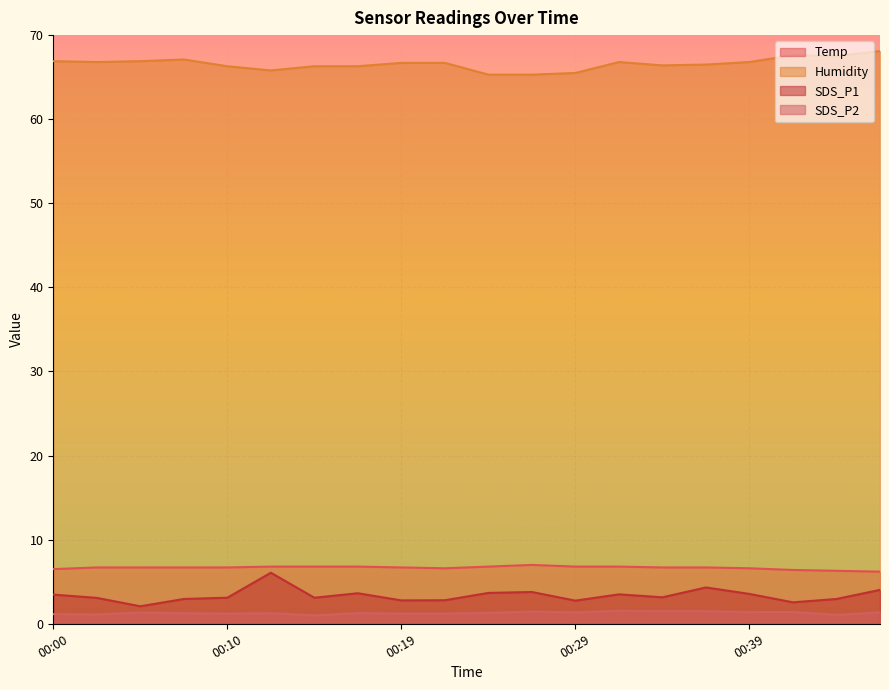

True or false: Temp and Humidity intersect in this chart.

False